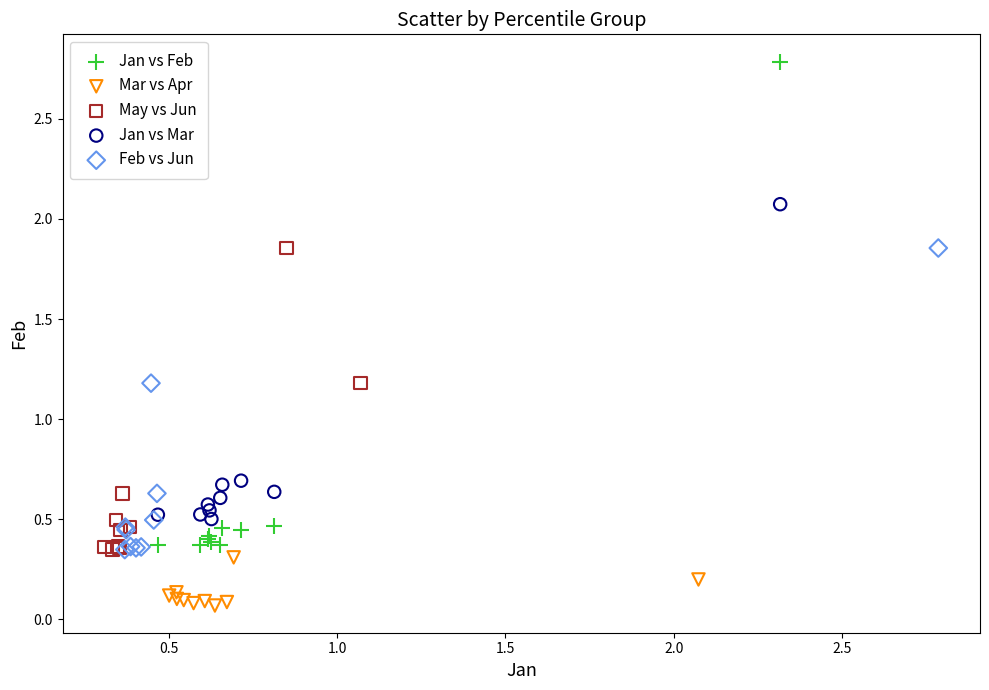

Which series reaches the maximum Y coordinate?

Jan vs Feb